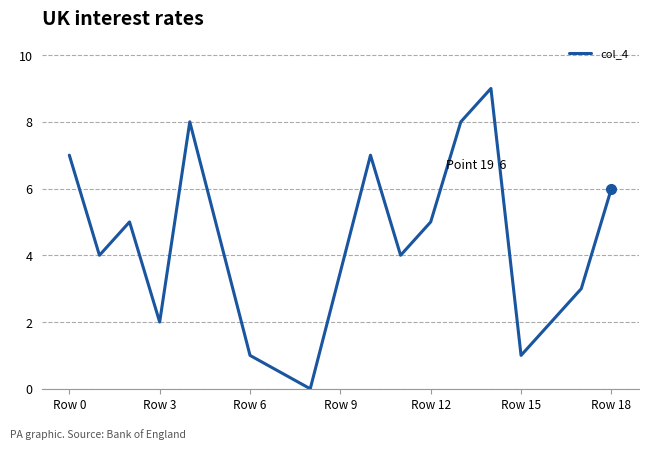

How many interior local peaks (higher than both neighbors) does the data have?

4